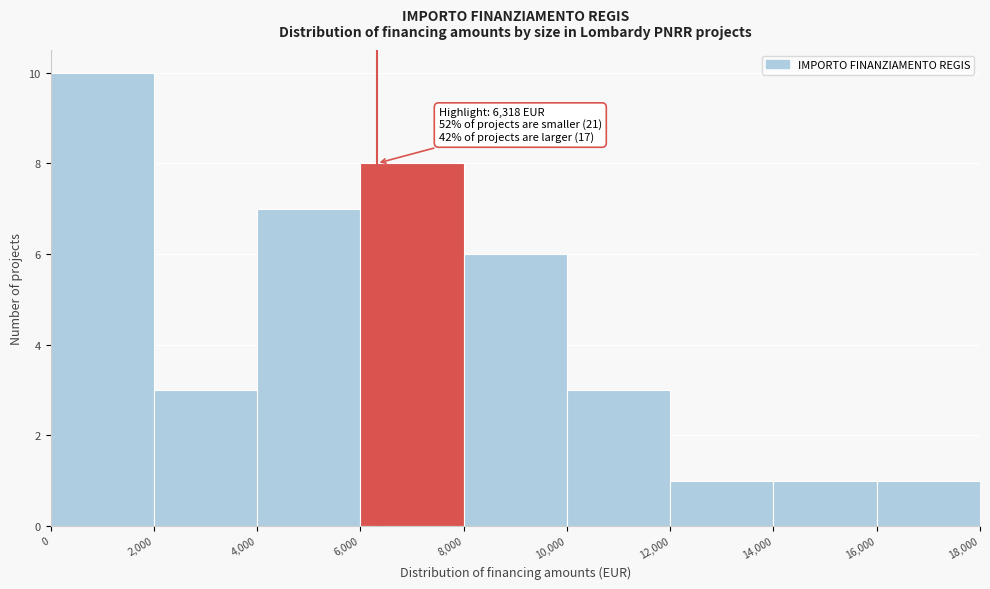

Which range on the x-axis has the tallest bar?

0 to 2,000